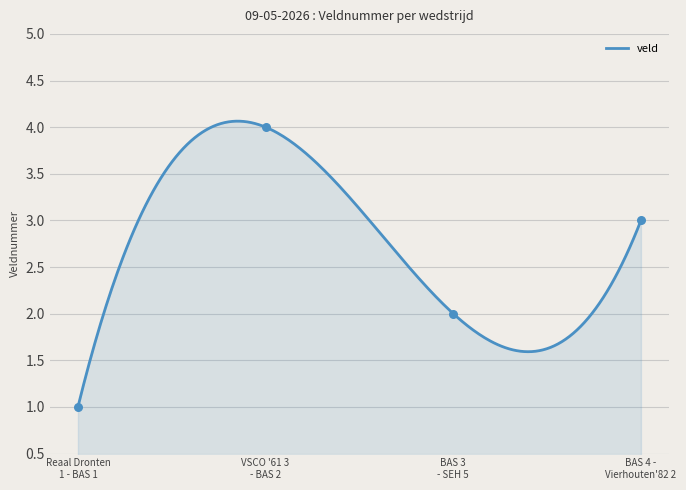

Between BAS 4 - Vierhouten'82 2 and Reaal Dronten 1 - BAS 1, which is larger?

BAS 4 - Vierhouten'82 2